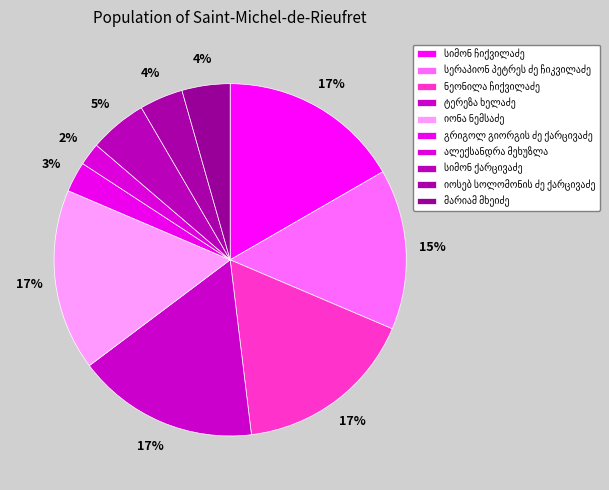

Between სიმონ ჩიქვილაძე and სერაპიონ პეტრეს ძე ჩიკვილაძე, which is larger?

სიმონ ჩიქვილაძე